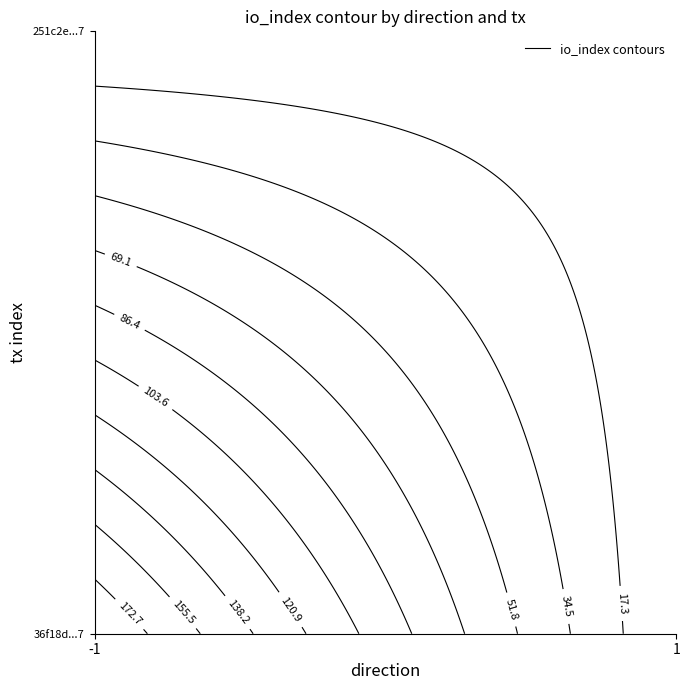

Reading left to right, what are all the values shown in this chart?

36f18d210161bb7b9f033e4a7e24cb379449467: direction=-1	io_index=190
251c2e6d4b248518d0ae48d721369b293cb8107: direction=1	io_index=6